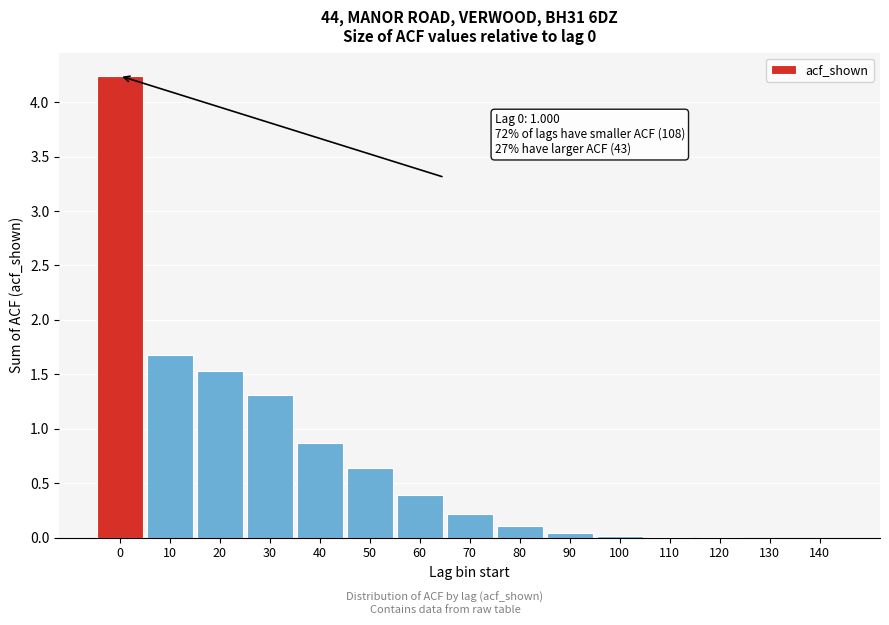

True or false: the data shows 1.3 at 30.

True